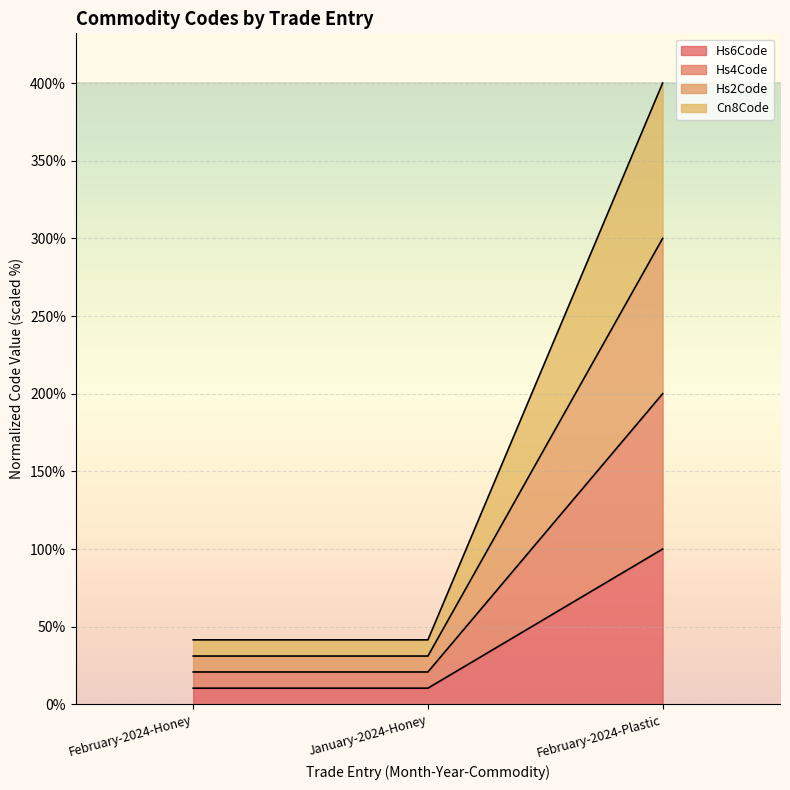

Reading left to right, transcribe the values for Hs6Code.

February-2024-Honey=10.4	January-2024-Honey=10.4	February-2024-Plastic=100.0